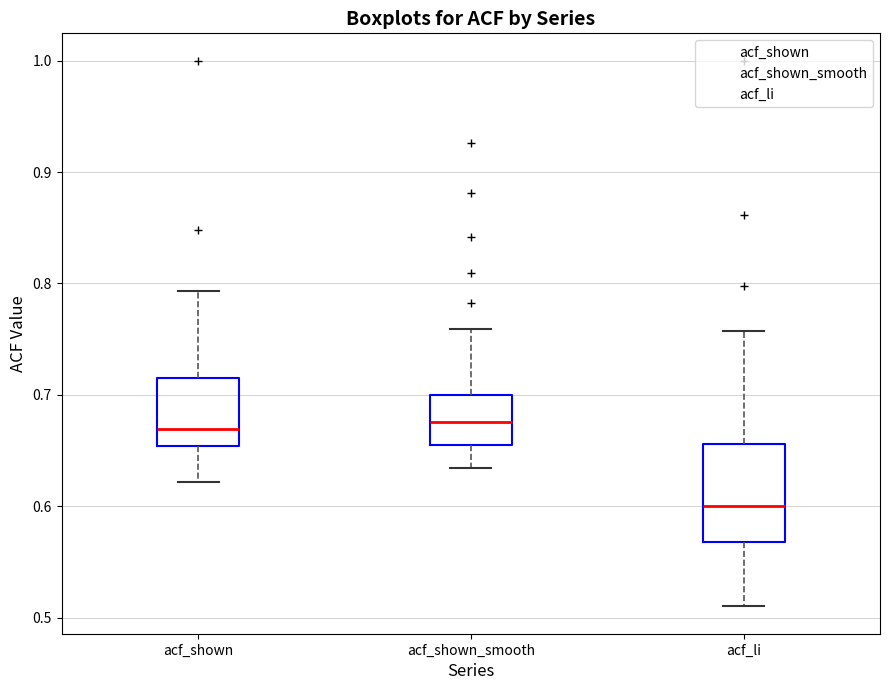

Which box's median line is the lowest?

acf_li